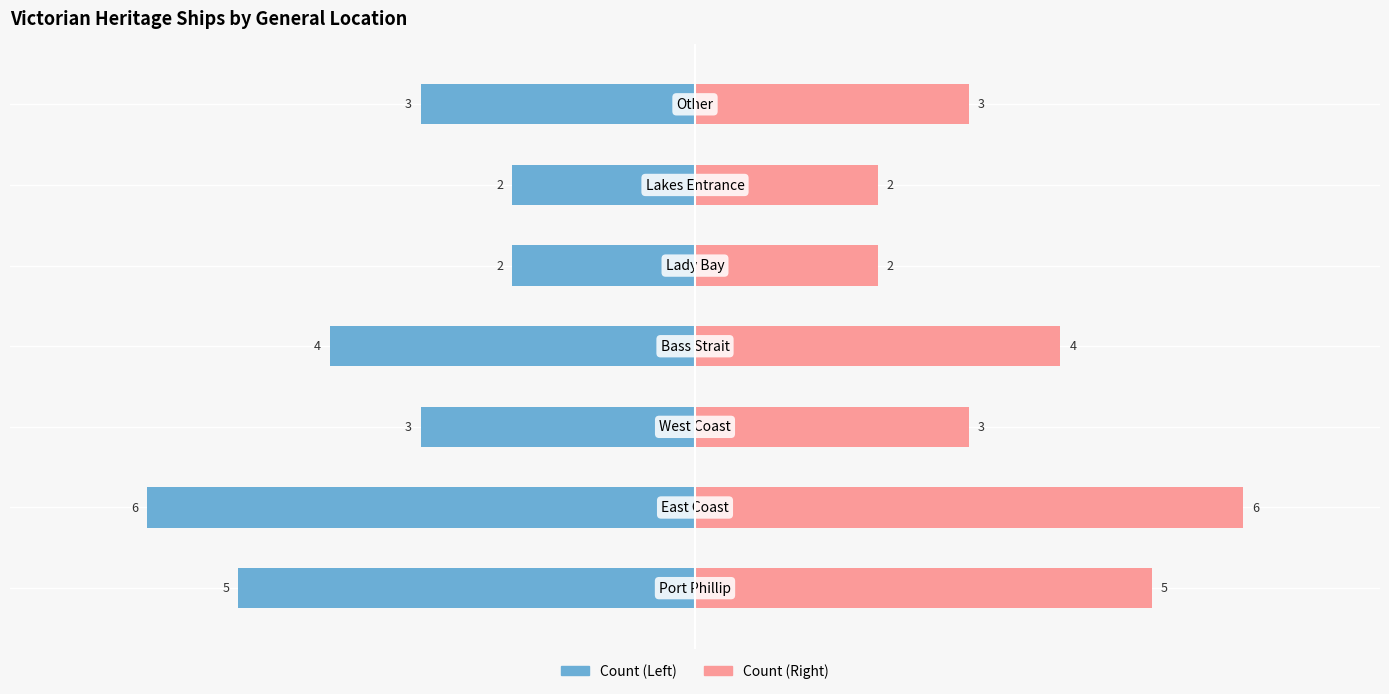

List the labels in order of Count (Left) value, largest first.

4, 5, 2, 6, 3, 0, 1